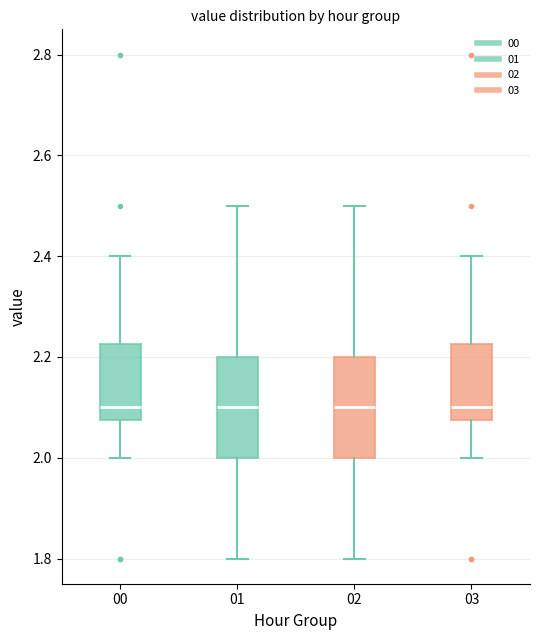

Where is the upper edge of the box at x = 02 on the y-axis? The values are not printed on the chart, so give them approximately, as read against the axis.

2.20